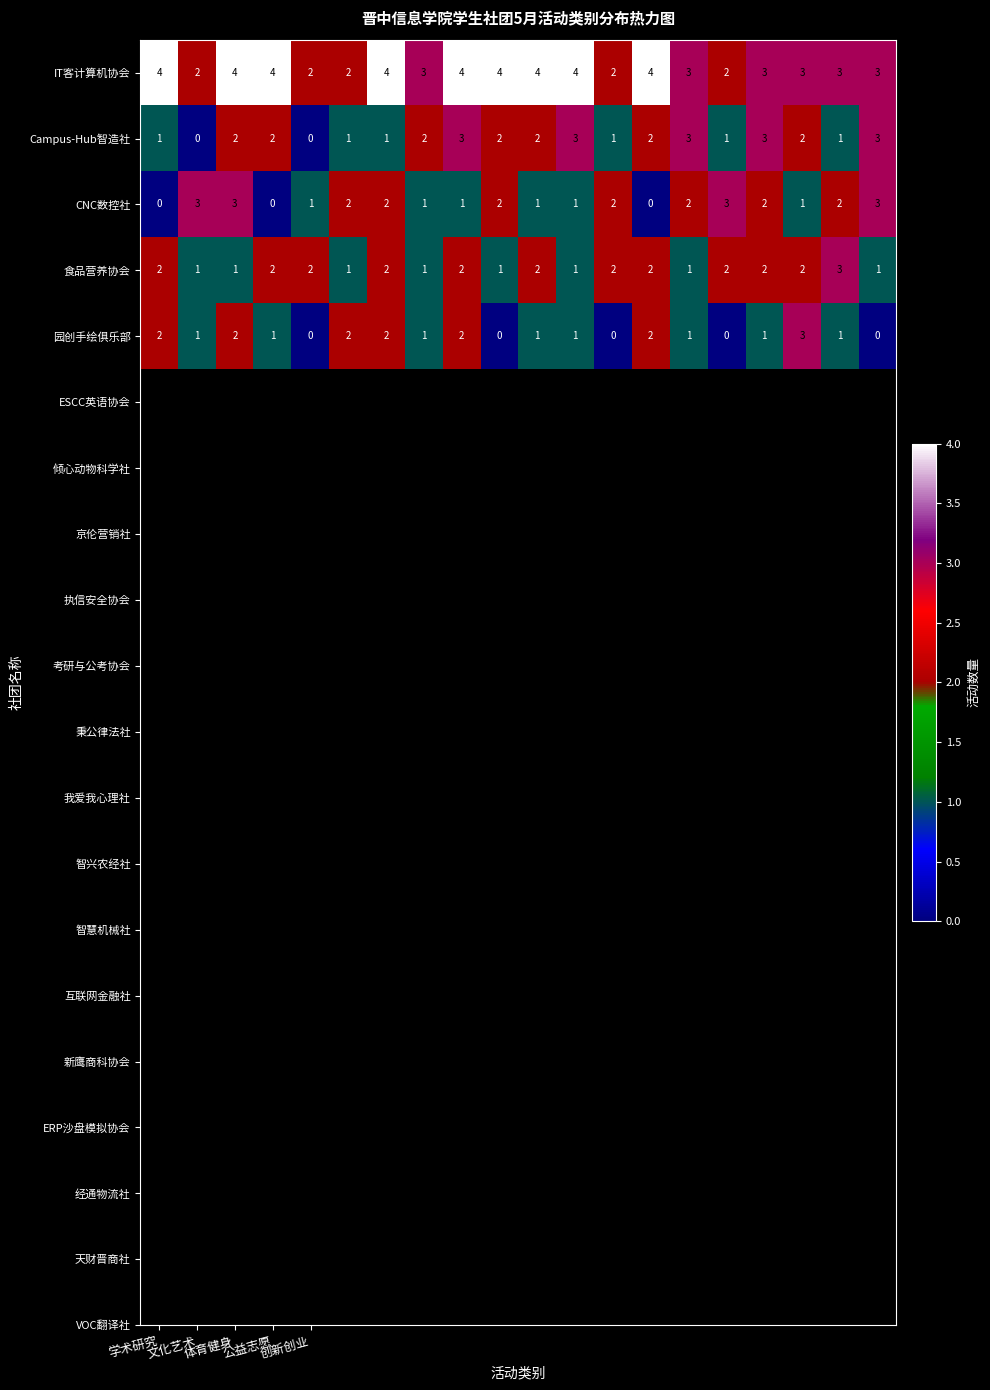

How many IT客计算机协会 values are between 3 and 4?

15